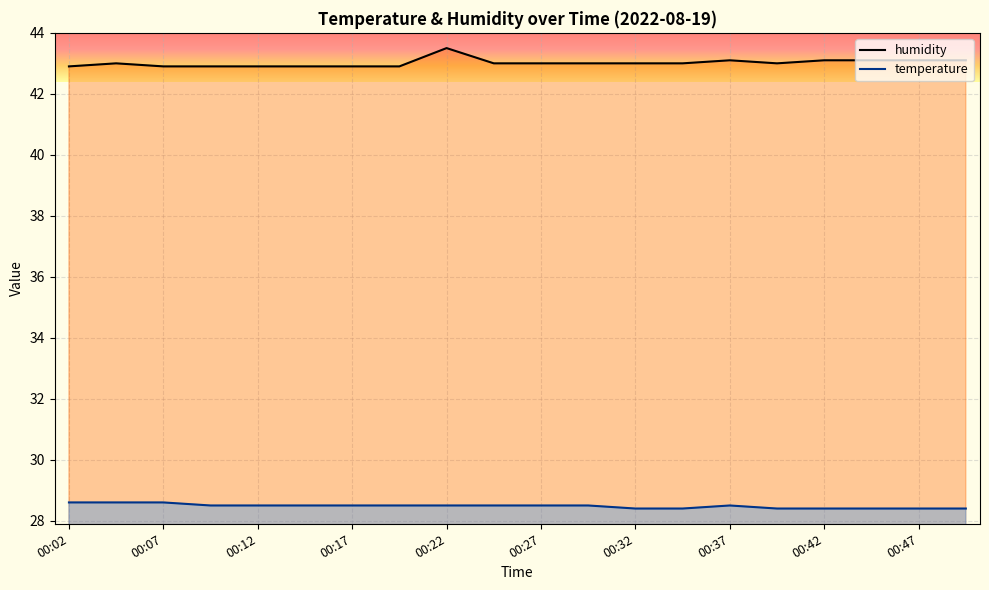

Which series has the largest total across all categories?

humidity